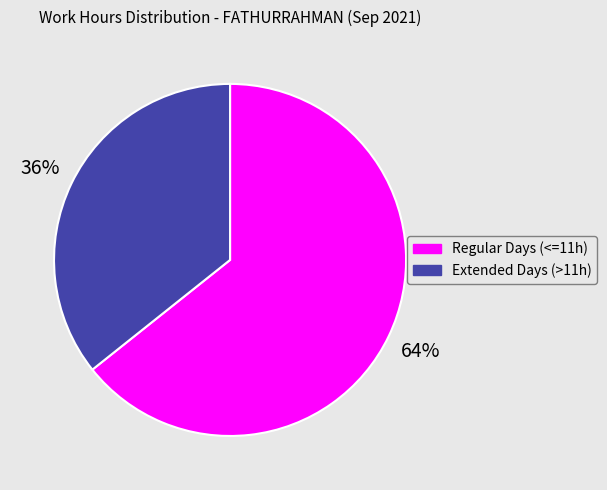

To the nearest percent, what is the average slice percentage?

50%